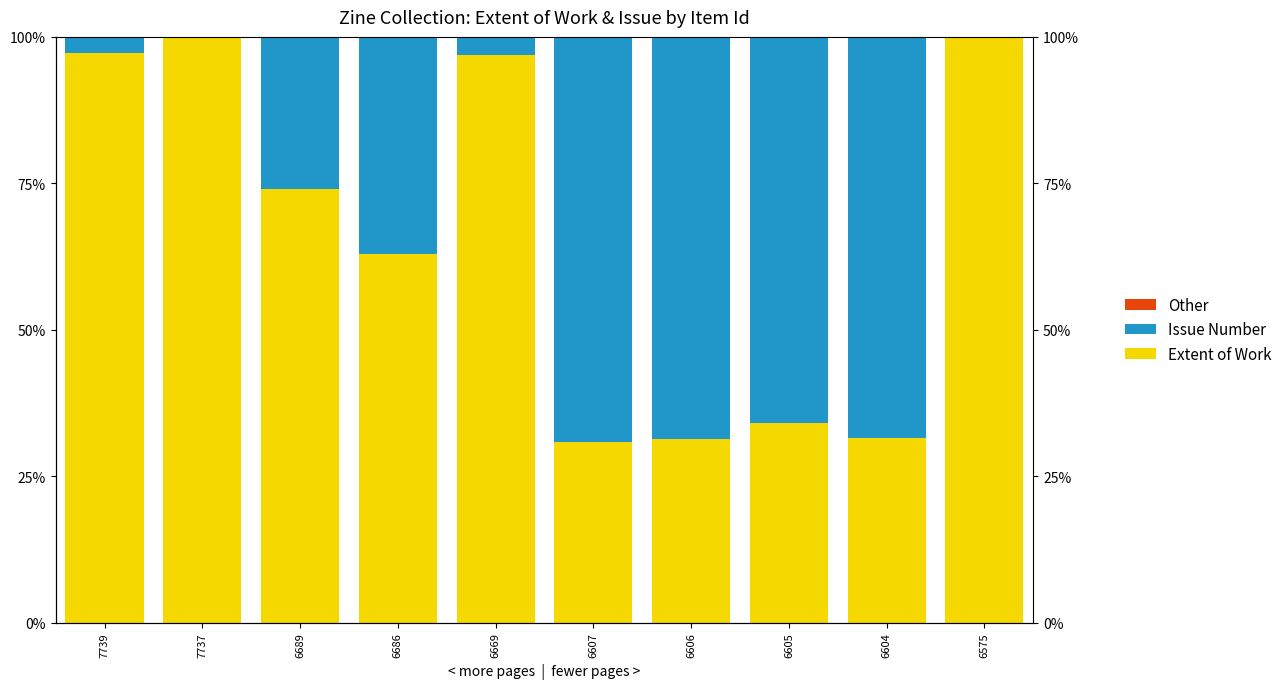

The value of Issue Number at 7739 is 2.7. True or false?

True